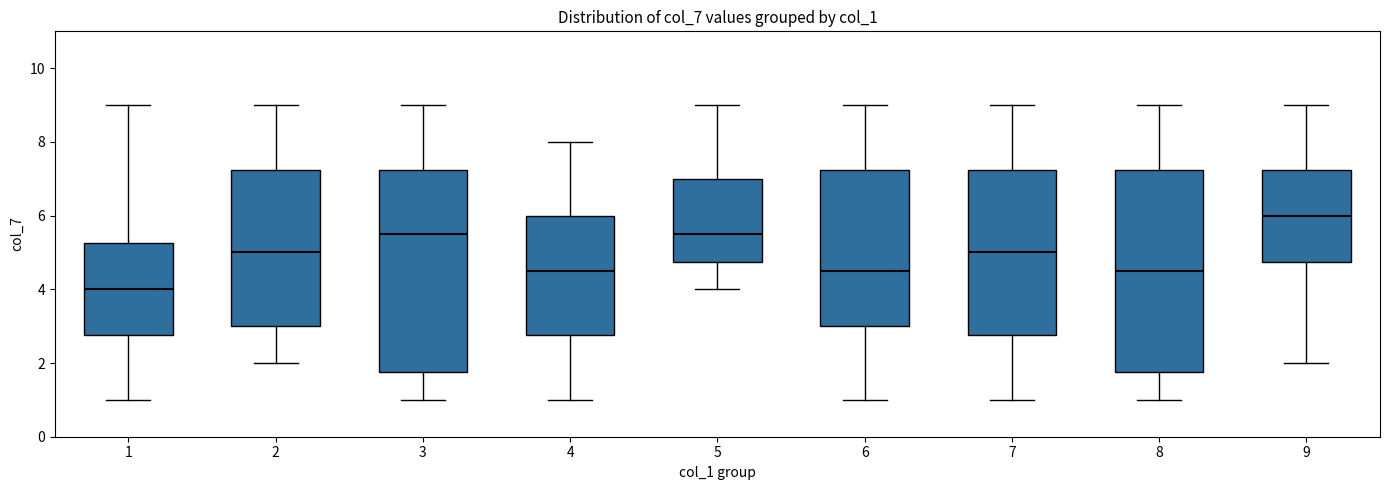

Which box has the highest median line?

9